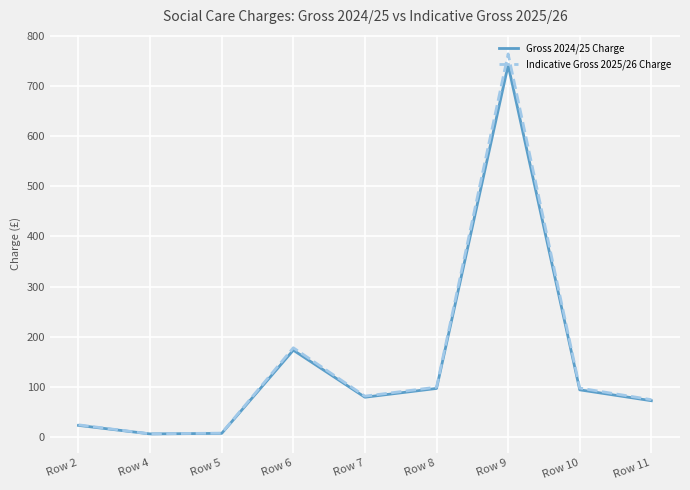

How many interior local valleys does the Gross 2024/25 Charge series have?

2